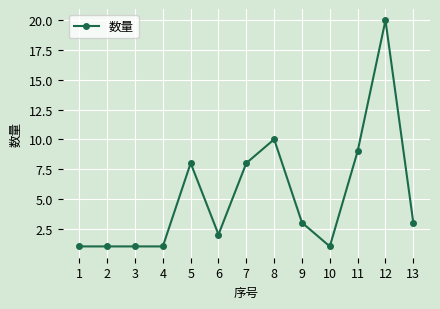

Reading left to right, transcribe all the data shown in this chart.

1=1	2=1	3=1	4=1	5=8	6=2	7=8	8=10	9=3	10=1	11=9	12=20	13=3